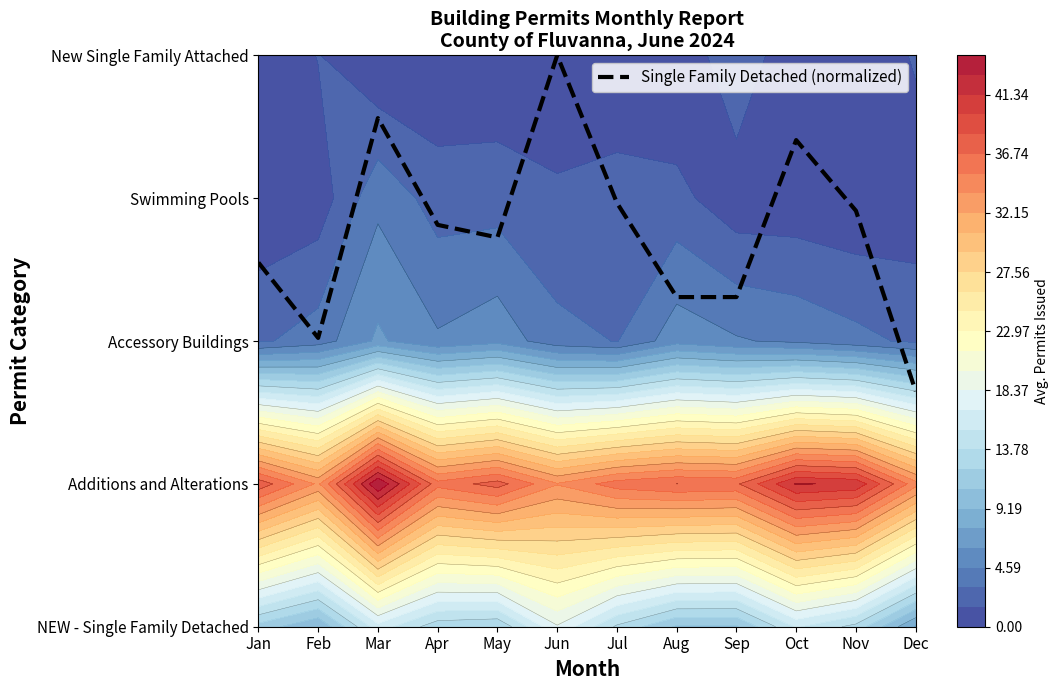

Where does the data first go above 2?

Jan